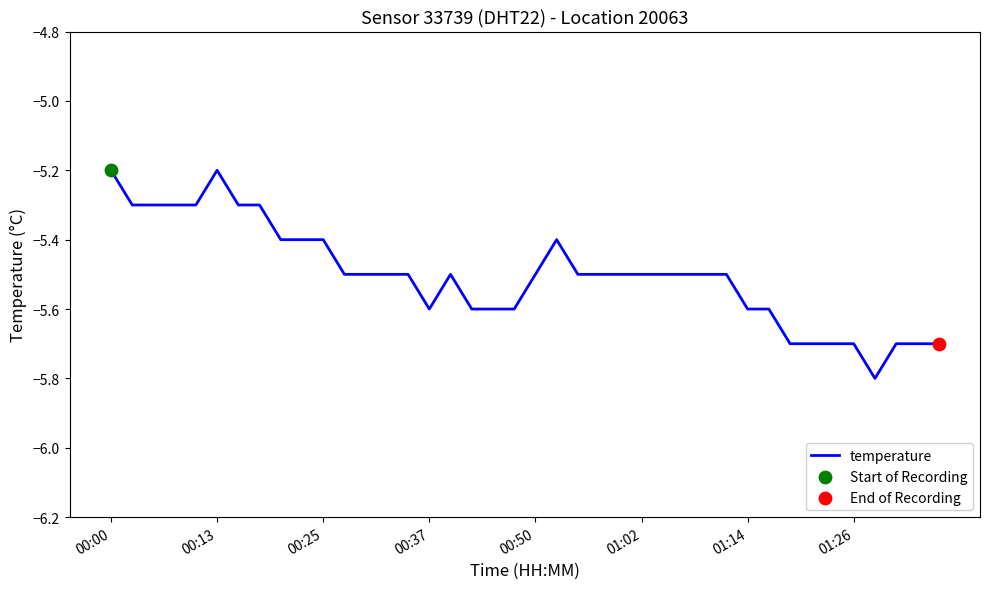

What is the smallest value displayed?

-5.8